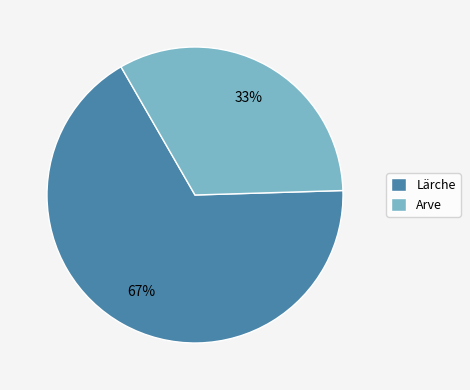

Combined, do Arve and Lärche account for over 50%?

Yes